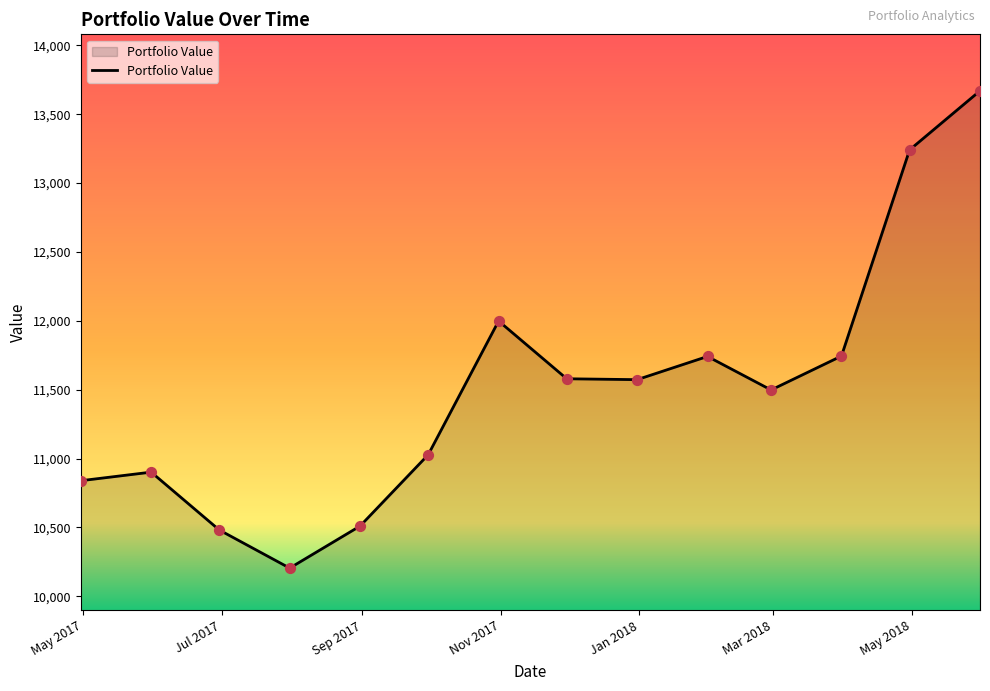

What is the difference between the maximum and minimum values?

3464.8